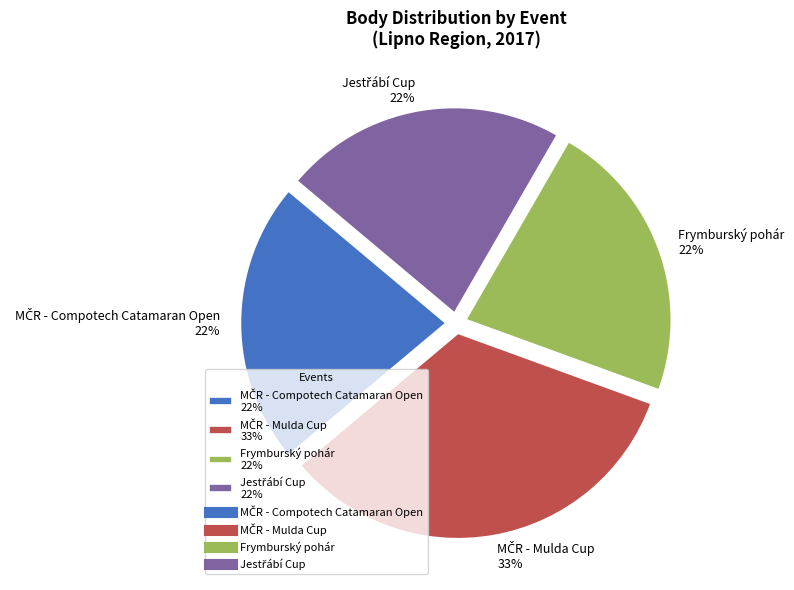

To the nearest percent, what is the average slice percentage?

25%